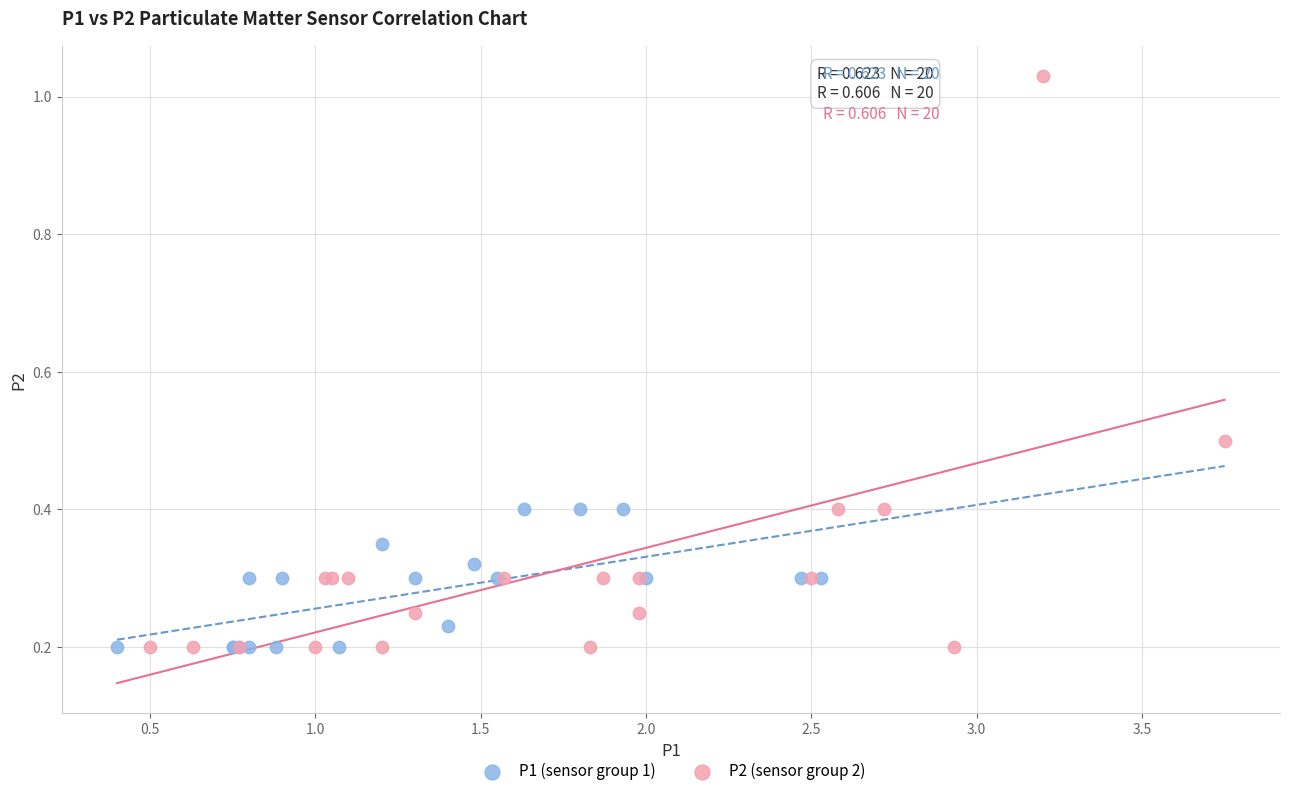

Which series reaches the maximum Y coordinate?

P2 (sensor group 2)